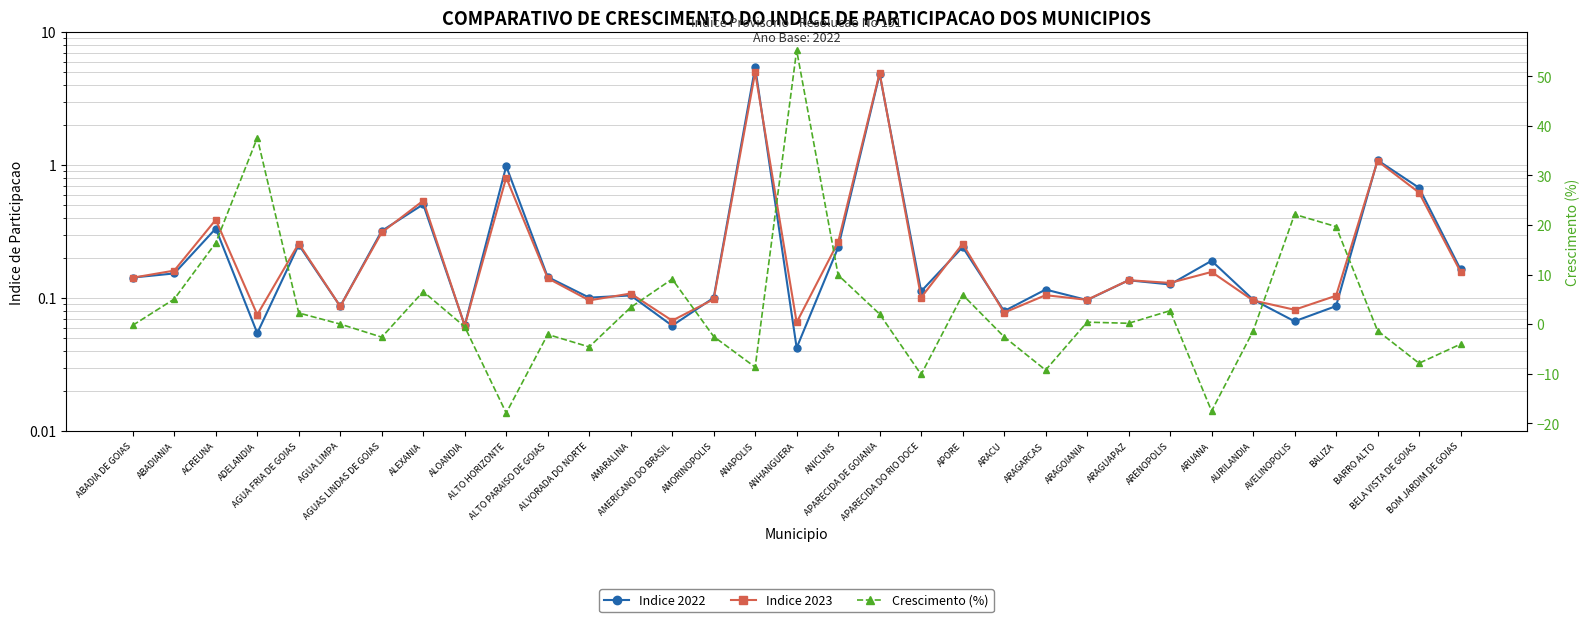

What are all the series names shown in the legend?

Indice 2022, Indice 2023, Crescimento (%)